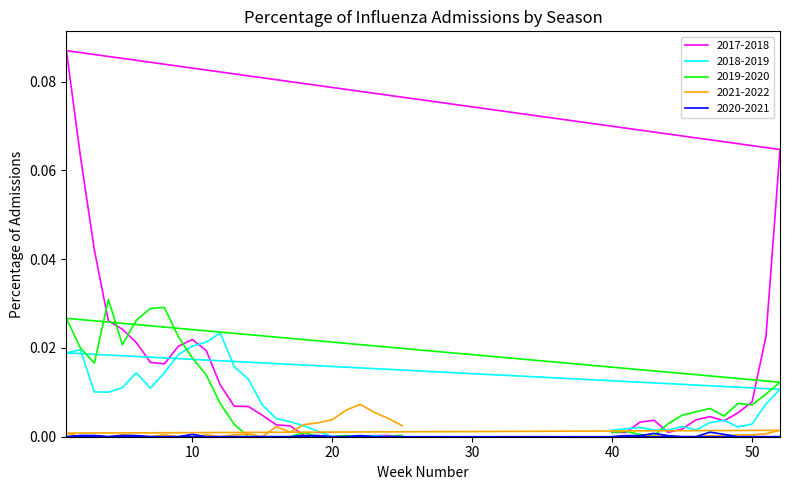

List the labels in order of 2018-2019 value, smallest first.

20, 21, 22, 24, 25, 23, 19, 40, 44, 43, 46, 41, 42, 49, 45, 18, 50, 47, 17, 48, 16, 15, 51, 4, 3, 52, 7, 5, 14, 6, 8, 13, 9, 1, 2, 10, 11, 12